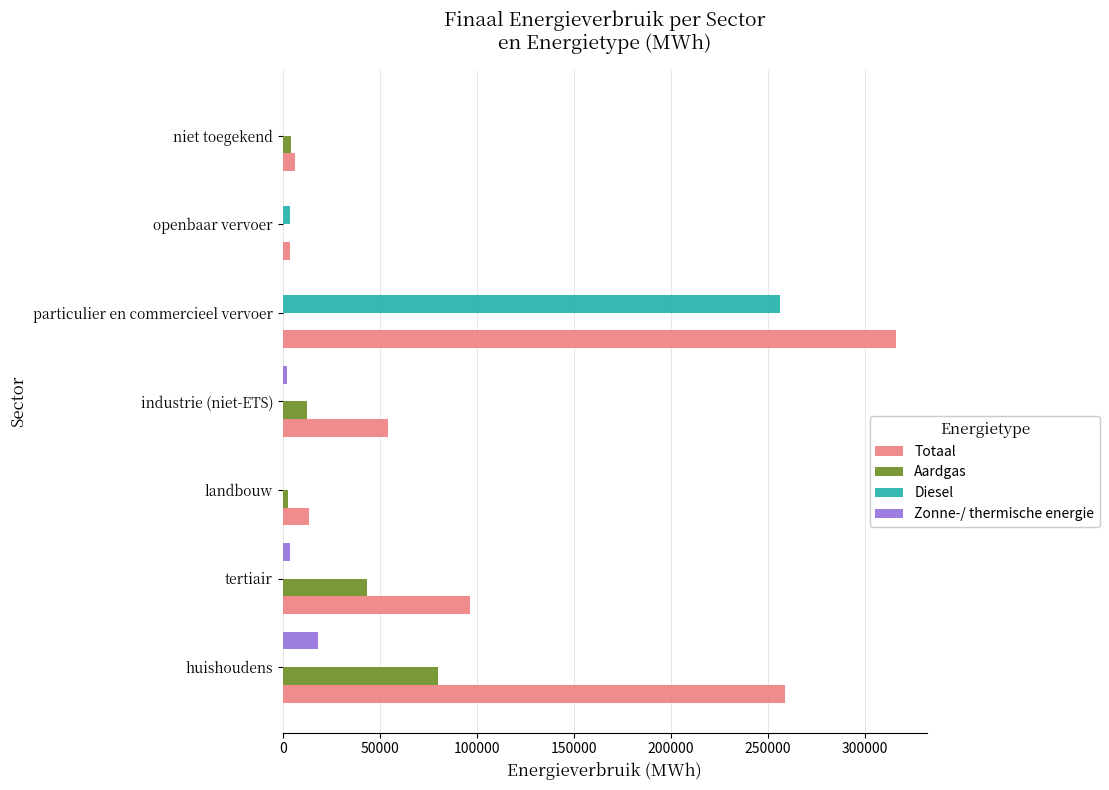

Which series has the largest total across all categories?

Totaal